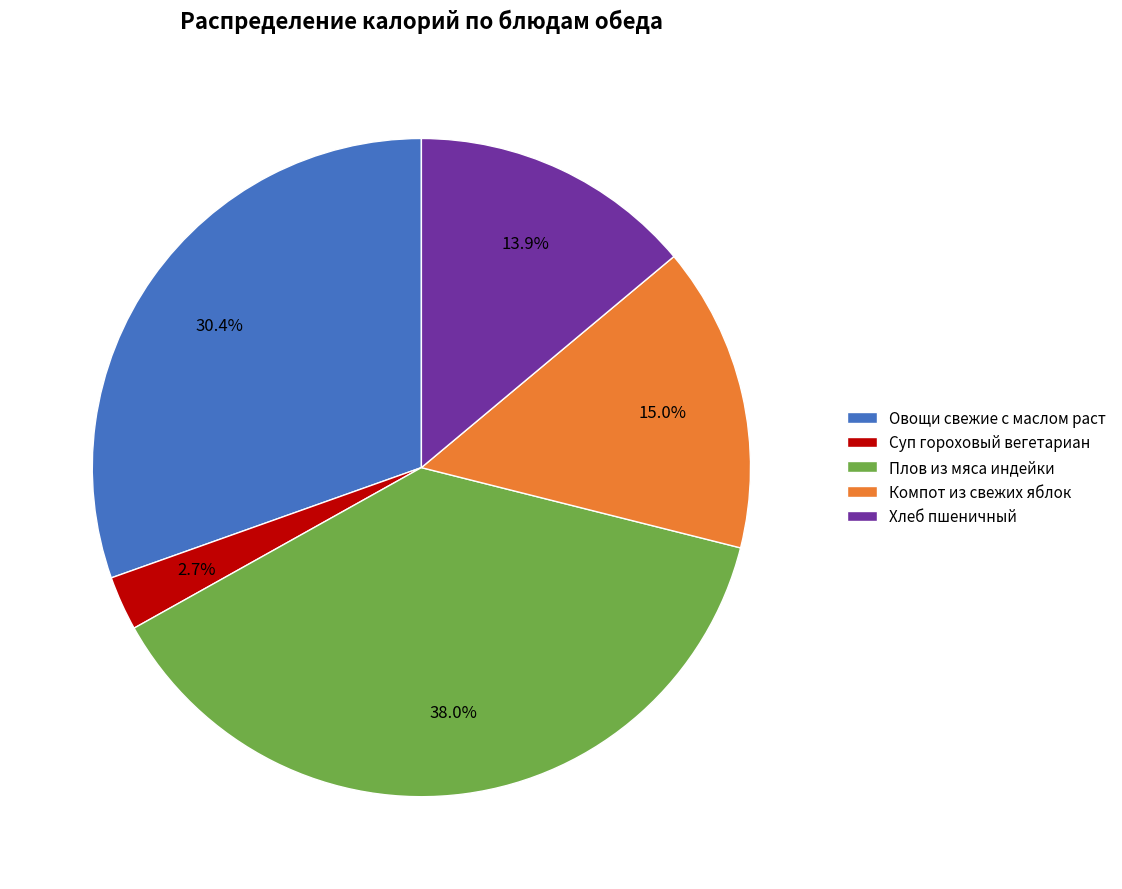

Count the number of slices in the pie.

5